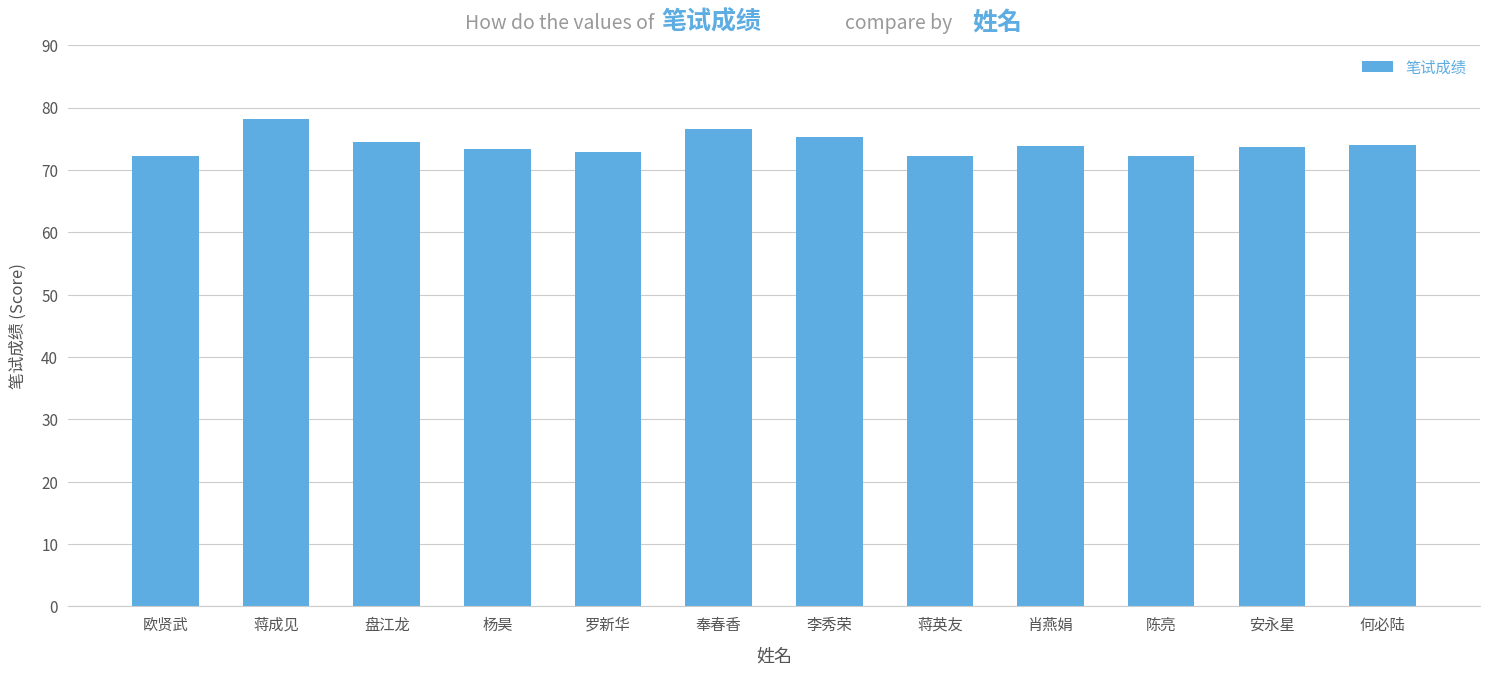

What is the difference between the maximum and second lowest values?

6.0